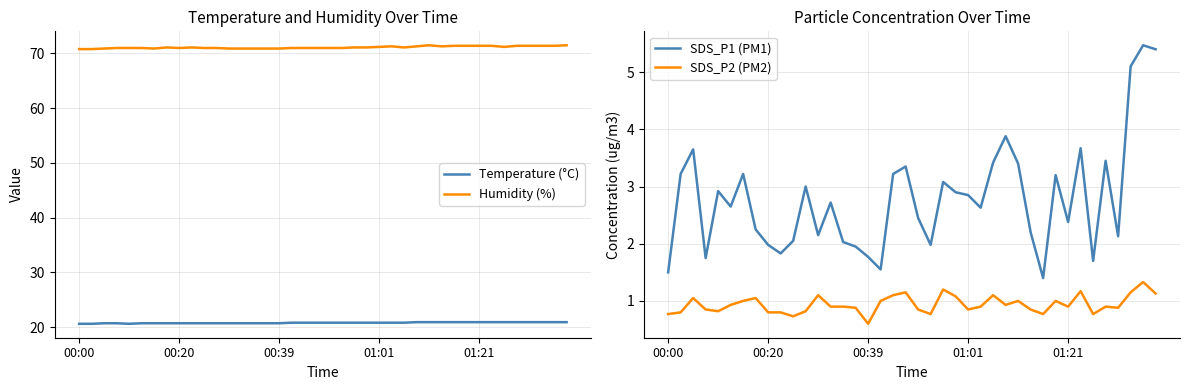

In SDS_P1 (PM1), how many points are lower than both neighbors (excluding endpoints)?

11